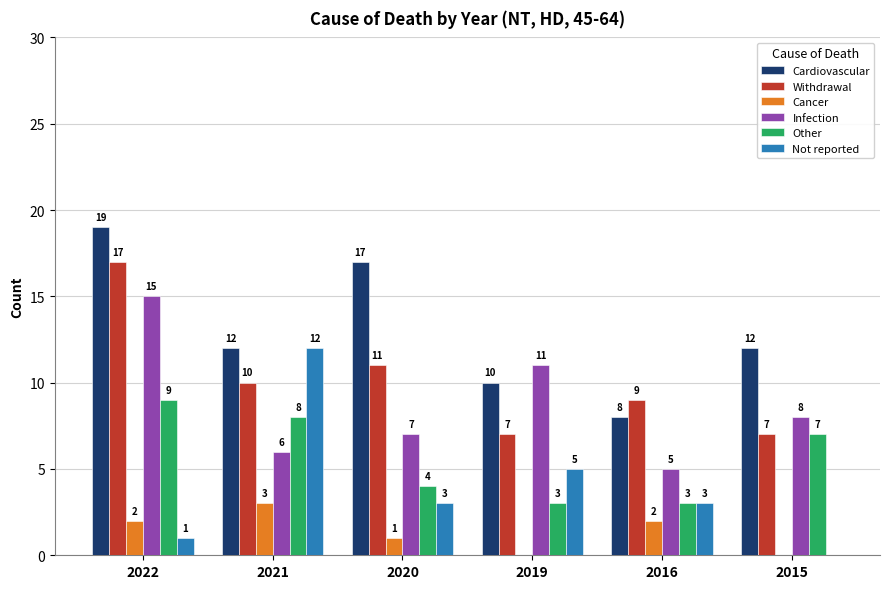

The Infection series shows 5 at 2022. True or false?

False